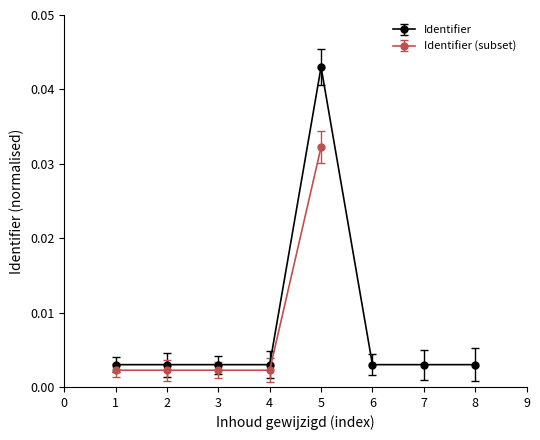

True or false: the data has more than 2 interior local peaks.

False